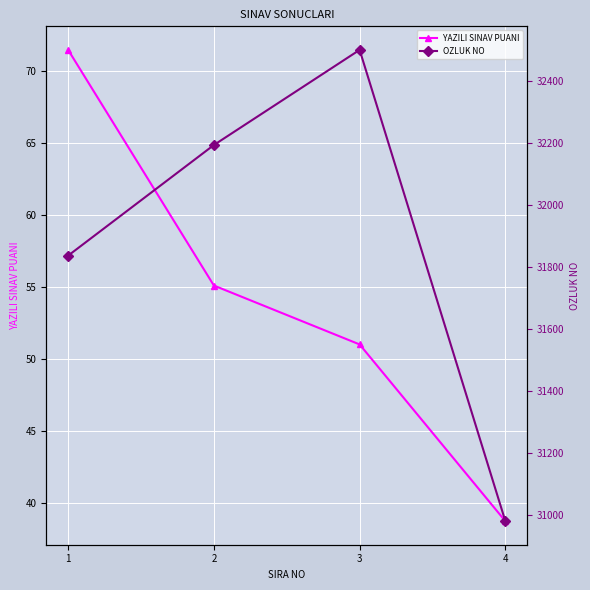

True or false: OZLUK NO and YAZILI SINAV PUANI intersect in this chart.

False